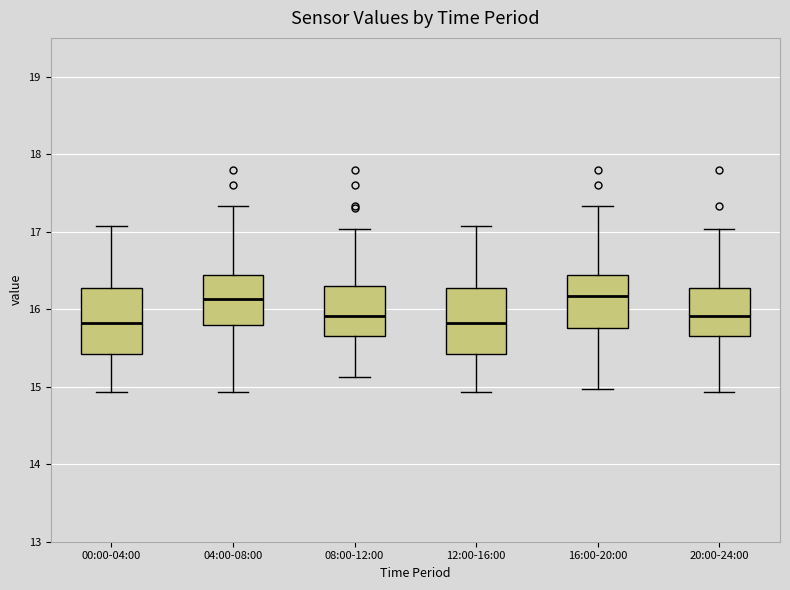

Reading left to right, read every box against the y-axis: the position of its median line, the range the box covers, and the ends of its whiskers. The values are not printed on the chart, so give them approximately, as read against the axis.

00:00-04:00: median 15.8, box 15.4 to 16.3, whiskers 14.9 to 17.1
04:00-08:00: median 16.1, box 15.8 to 16.4, whiskers 14.9 to 17.3
08:00-12:00: median 15.9, box 15.7 to 16.3, whiskers 15.1 to 17.0
12:00-16:00: median 15.8, box 15.4 to 16.3, whiskers 14.9 to 17.1
16:00-20:00: median 16.2, box 15.8 to 16.4, whiskers 15.0 to 17.3
20:00-24:00: median 15.9, box 15.7 to 16.3, whiskers 14.9 to 17.0